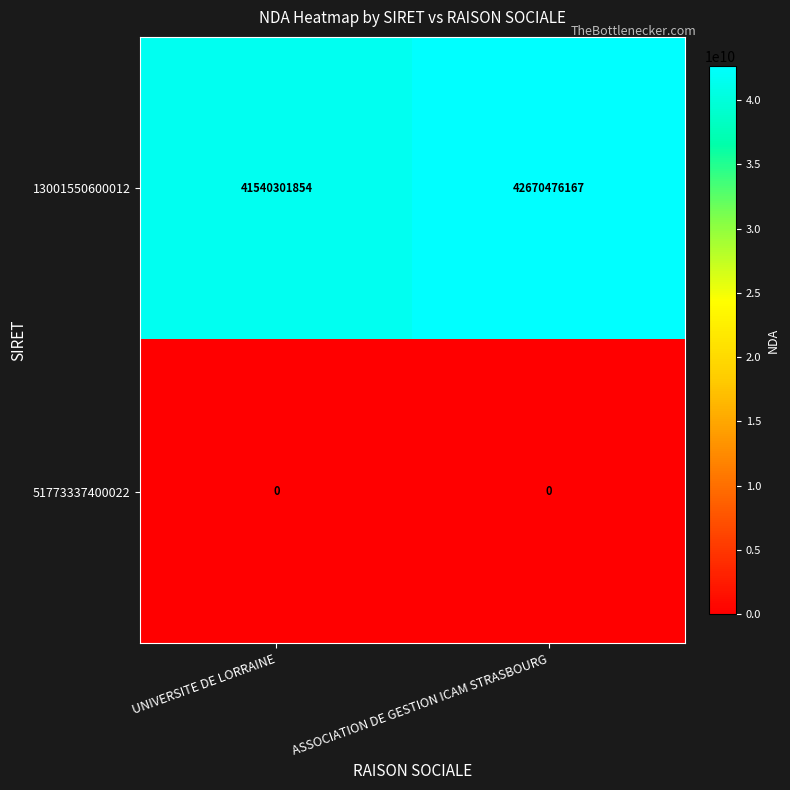

Reading left to right, transcribe all the data shown in this chart.

13001550600012: 41540301854	42670476167
51773337400022: 0	0